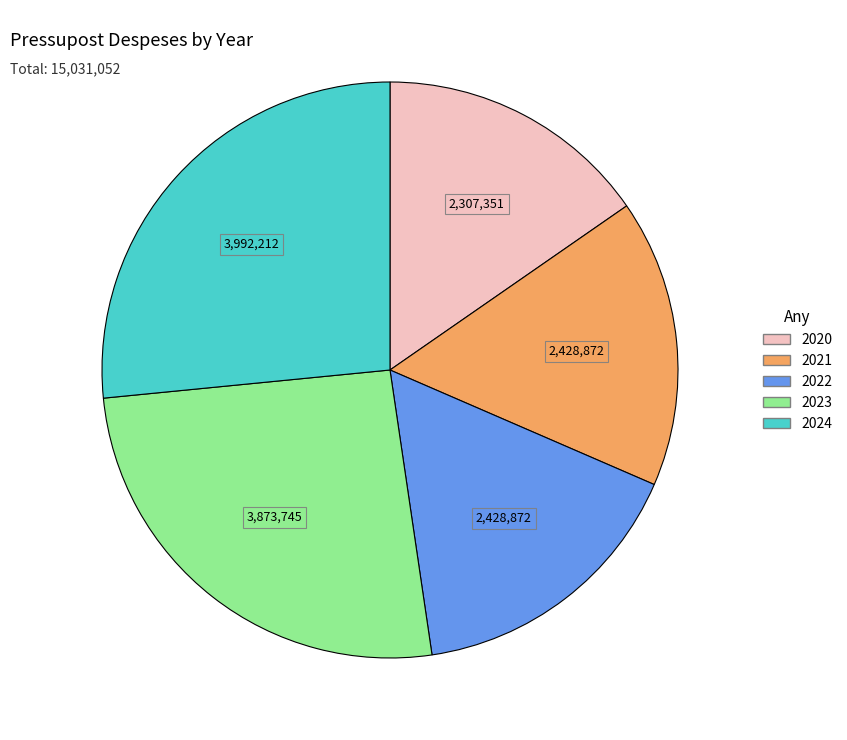

Combined, do 2023 and 2022 account for over 50%?

No